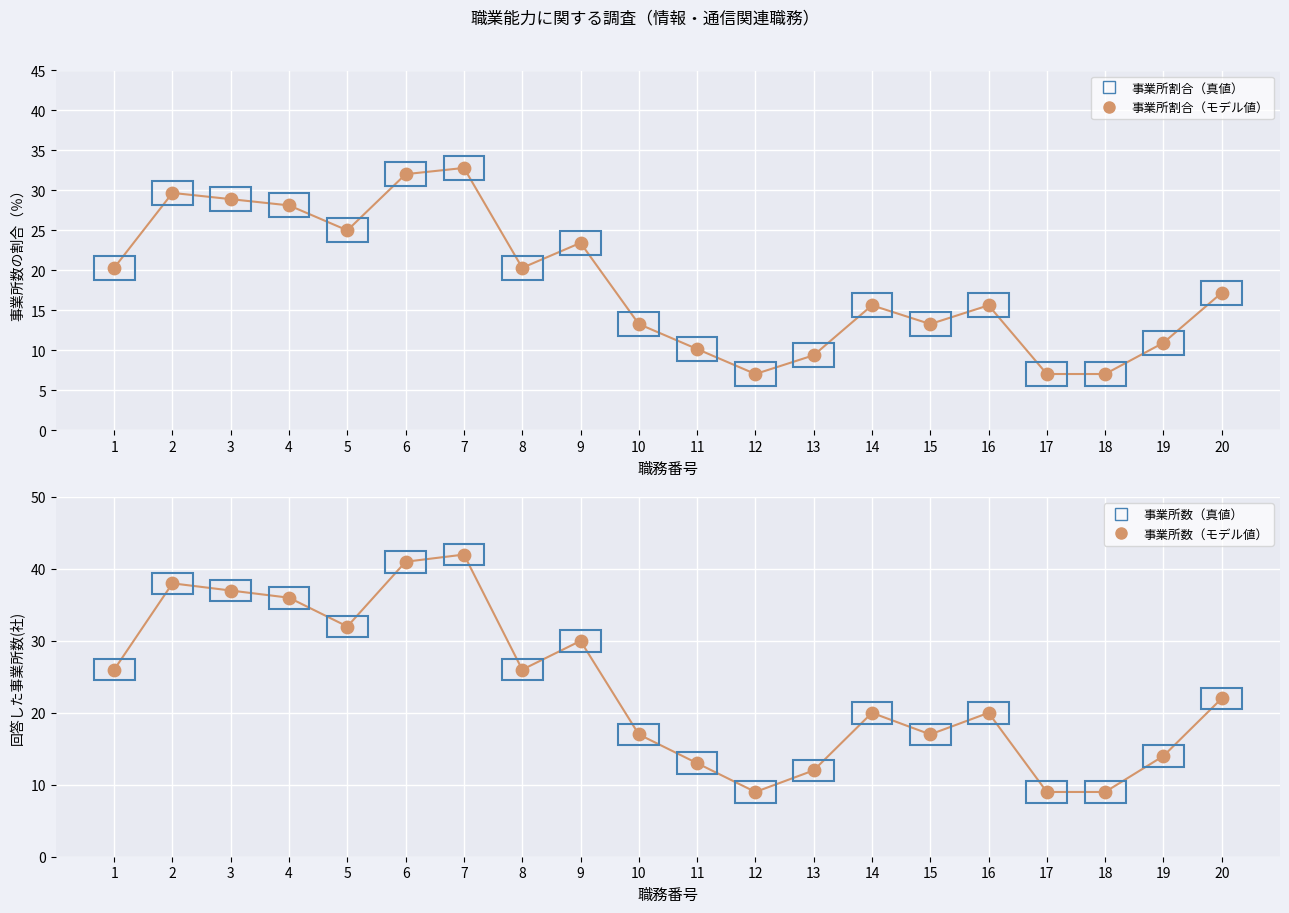

What is the total value across all series at 11?

23.2